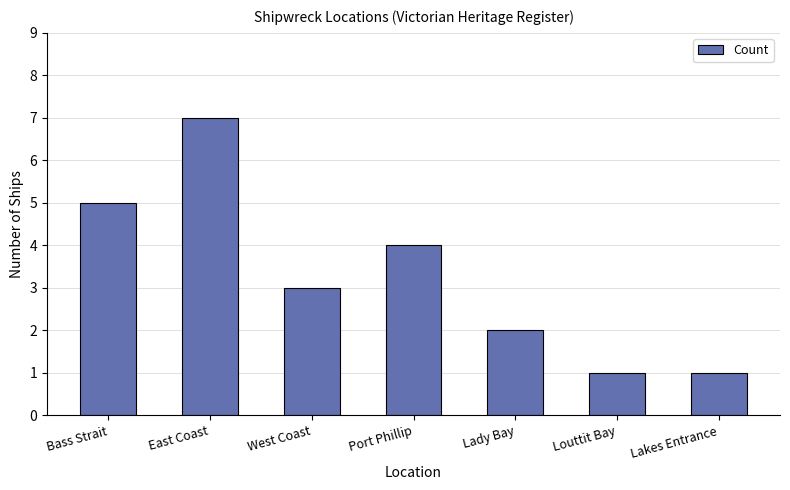

Reading left to right, transcribe all the data shown in this chart.

Bass Strait=5	East Coast=7	West Coast=3	Port Phillip=4	Lady Bay=2	Louttit Bay=1	Lakes Entrance=1